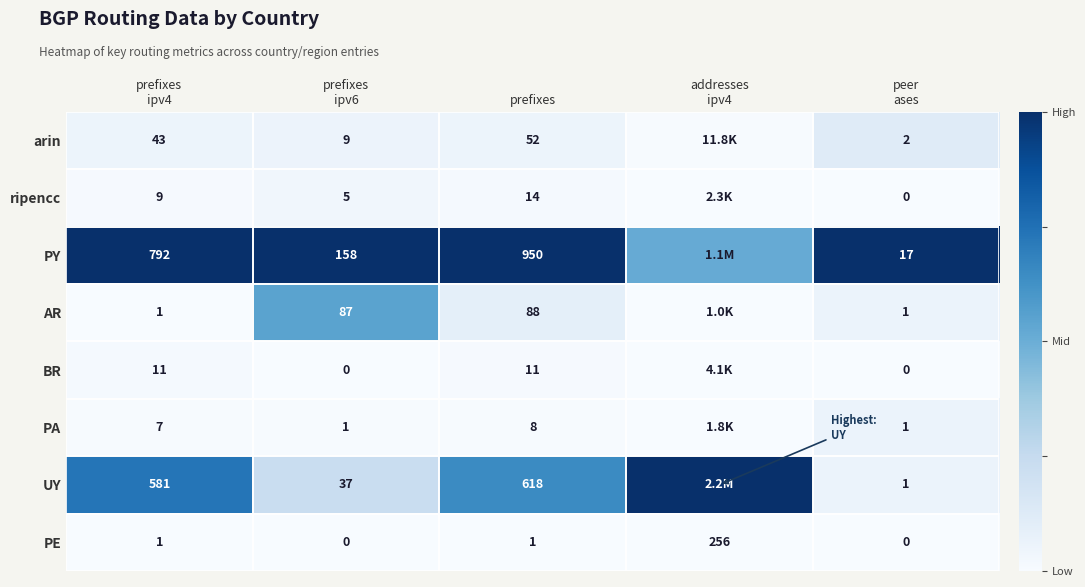

How many distinct data groups are displayed?

8